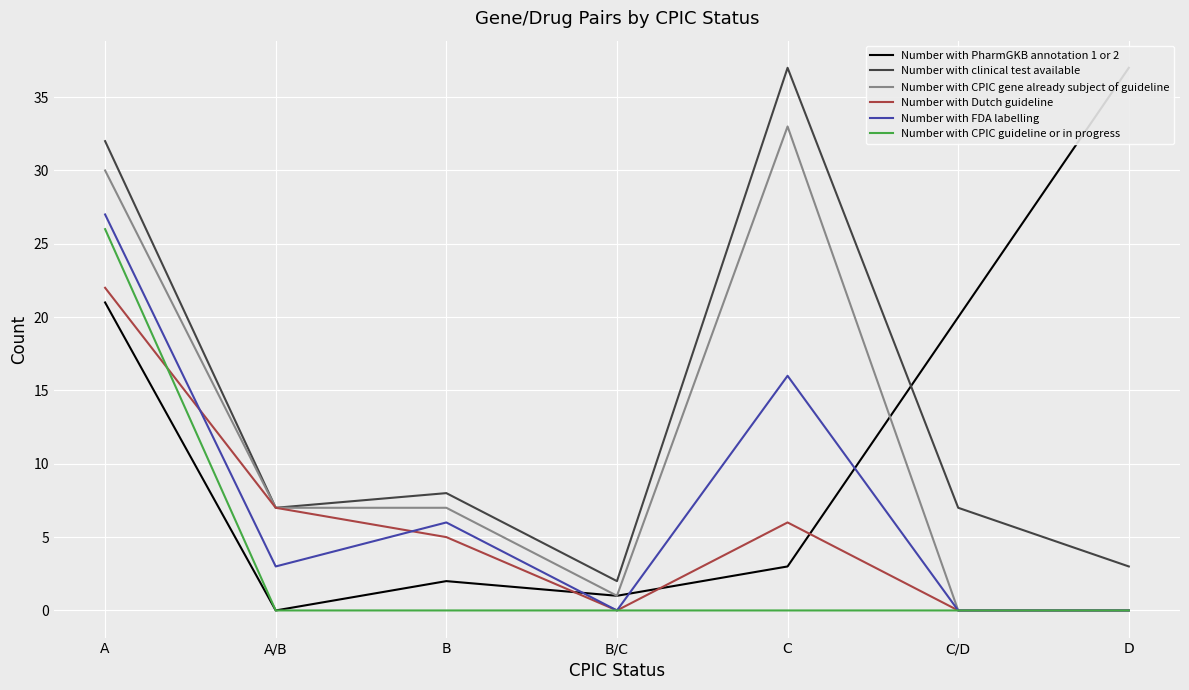

True or false: Number with FDA labelling has a value of 0 at C/D.

True